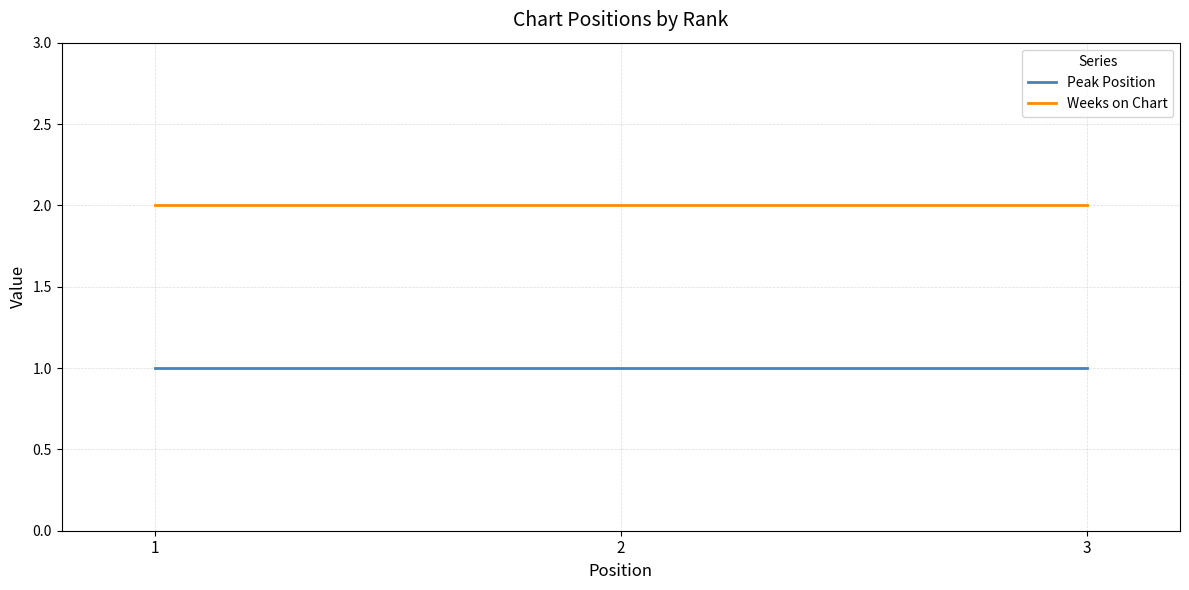

The Peak Position series shows 0 at 2. True or false?

False